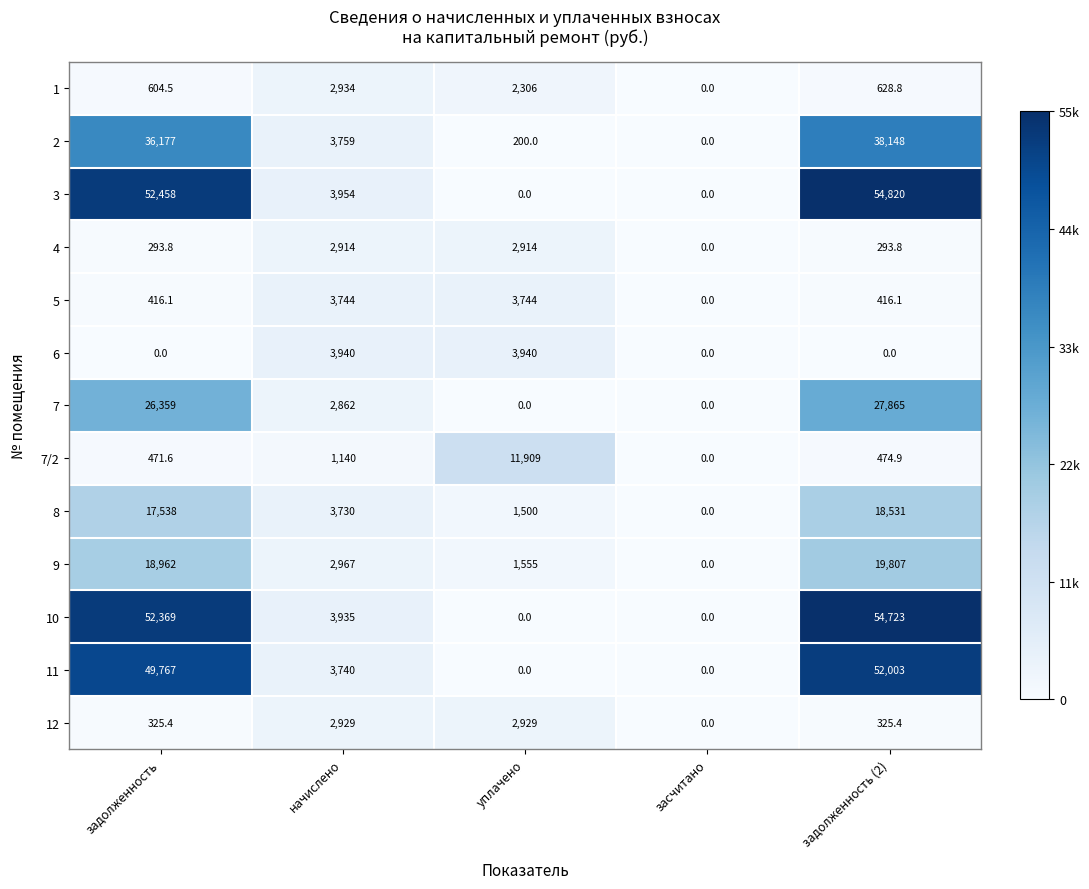

Which series has the largest range (max minus min)?

3